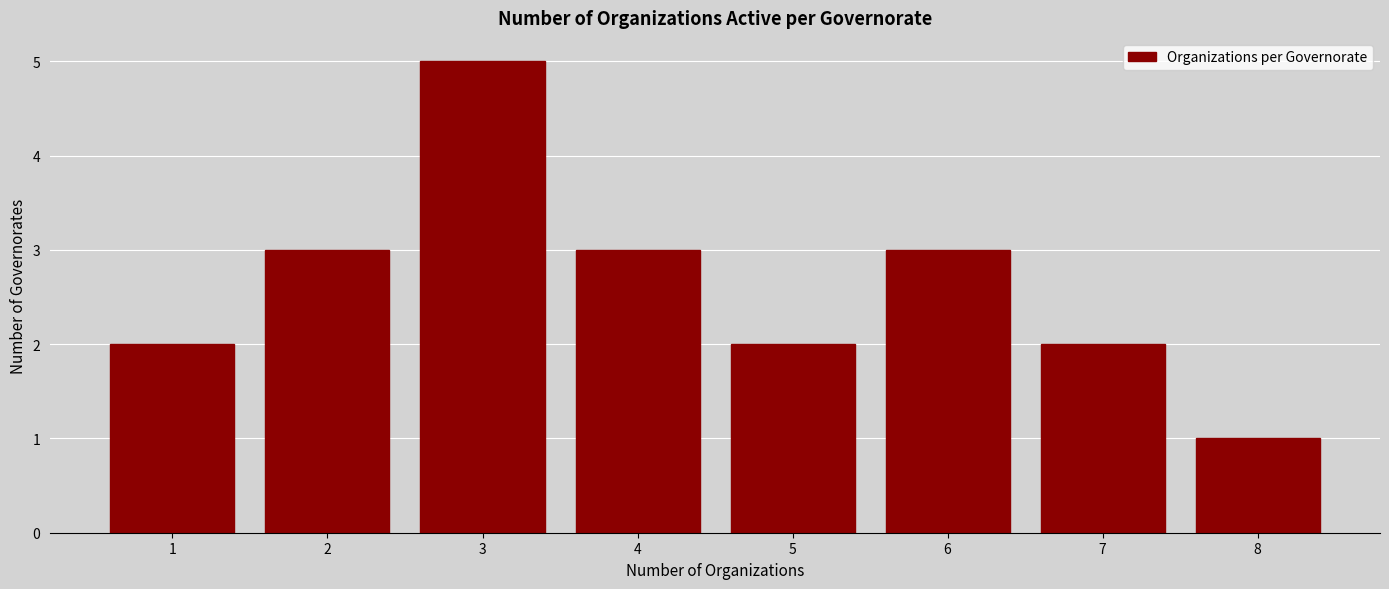

Reading left to right, list all the values displayed in this chart.

2	3	5	3	2	3	2	1